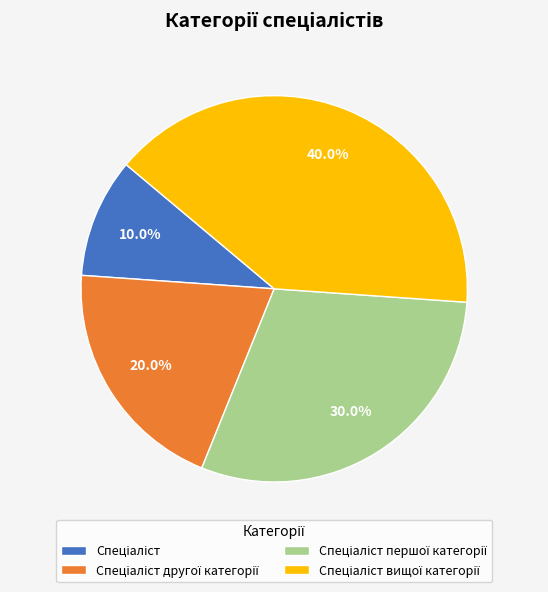

Is there any slice that represents more than half of the pie?

No